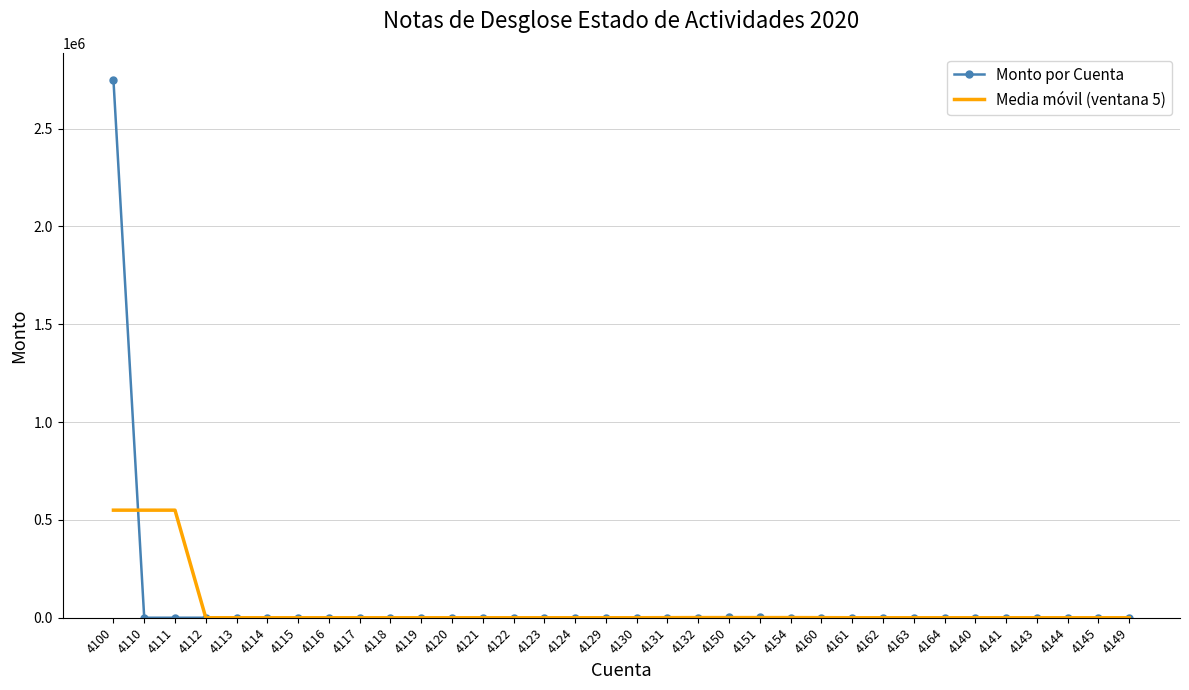

Which series has the largest range (max minus min)?

Monto por Cuenta